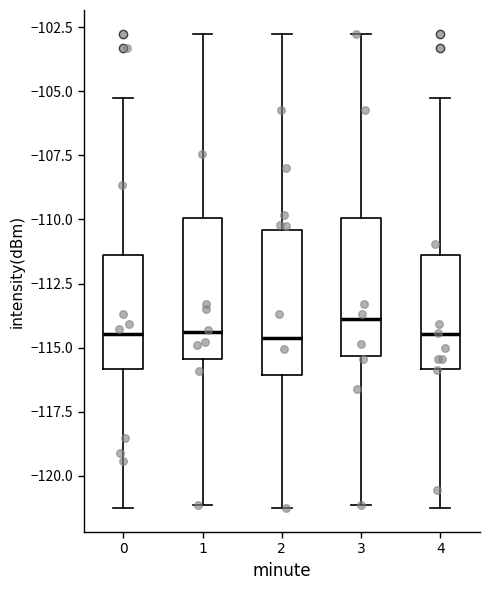

Where is the lower edge of the box at x = 2 on the y-axis? The values are not printed on the chart, so give them approximately, as read against the axis.

-116.0